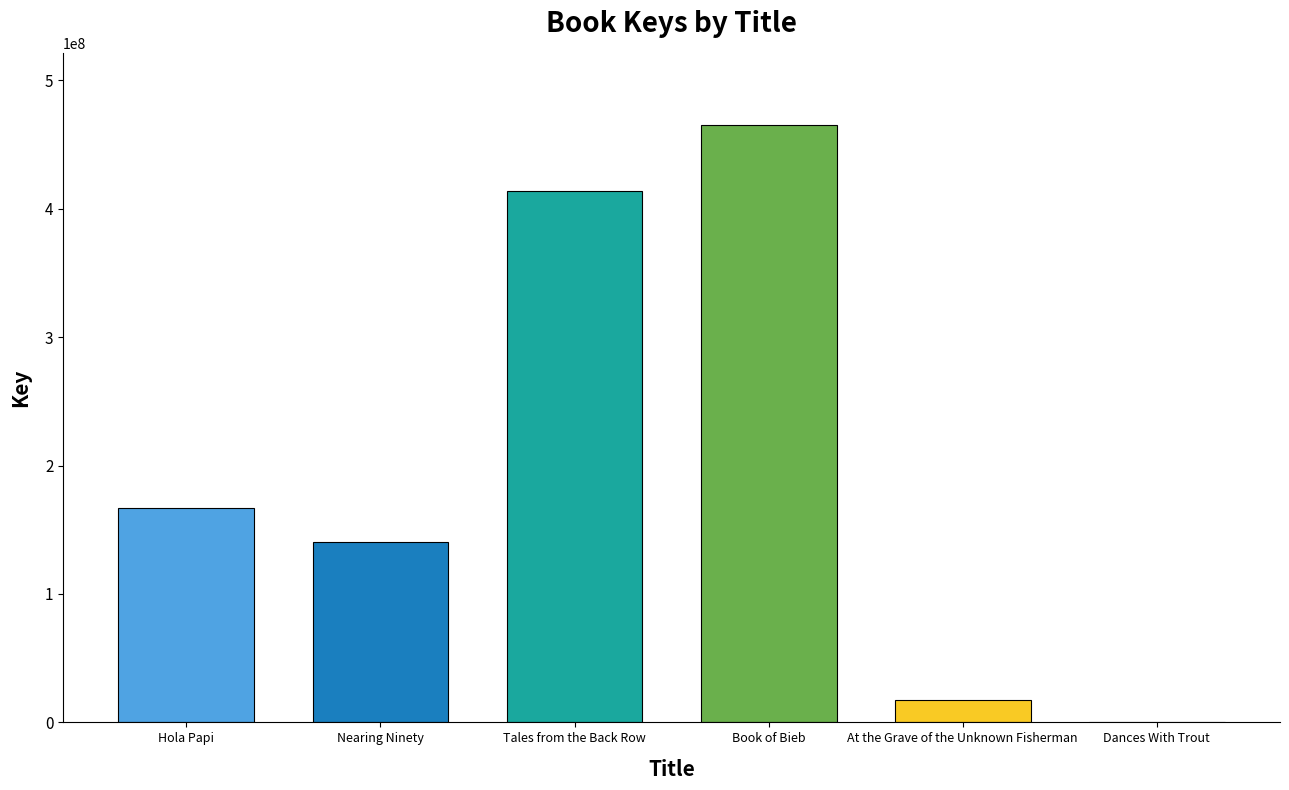

Which label corresponds to the largest value in the chart?

Book of Bieb